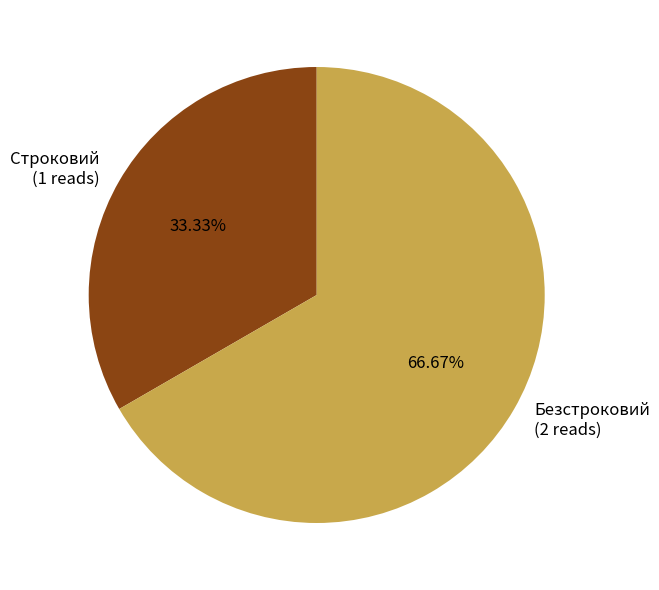

How much of the chart is everything except Строковий?

66.7%